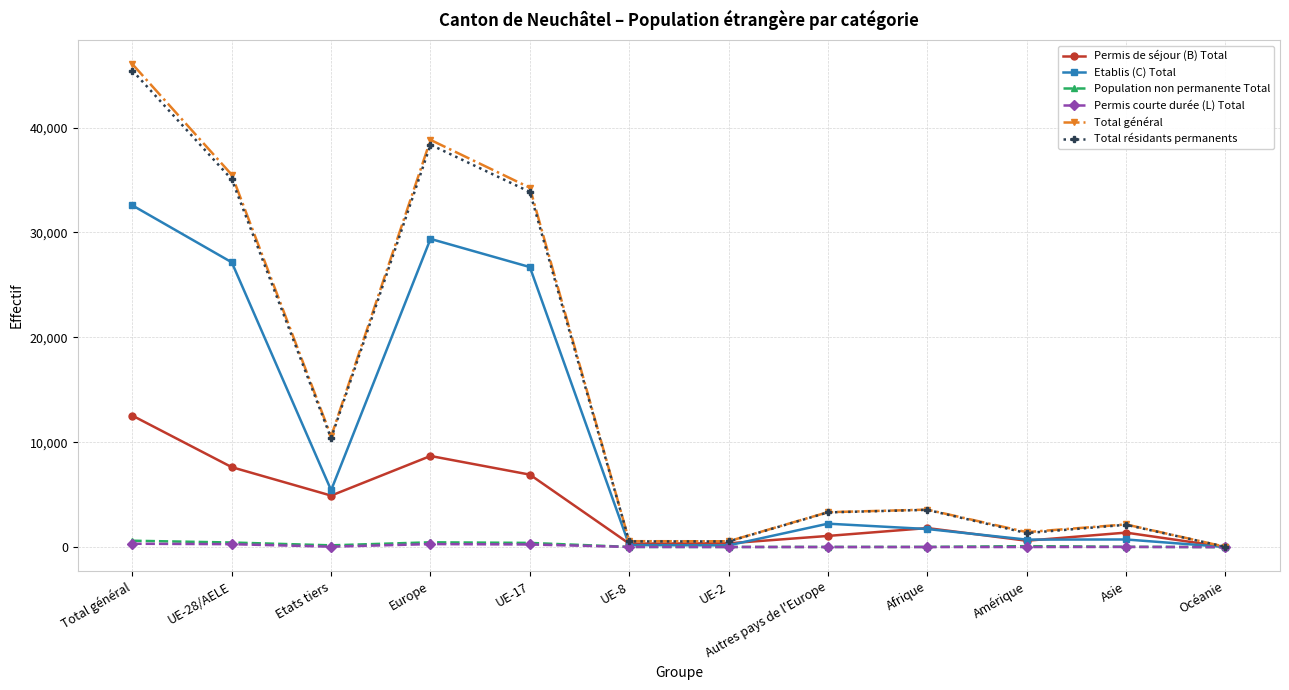

True or false: Etablis (C) Total has a value of 32582 at Total général.

True